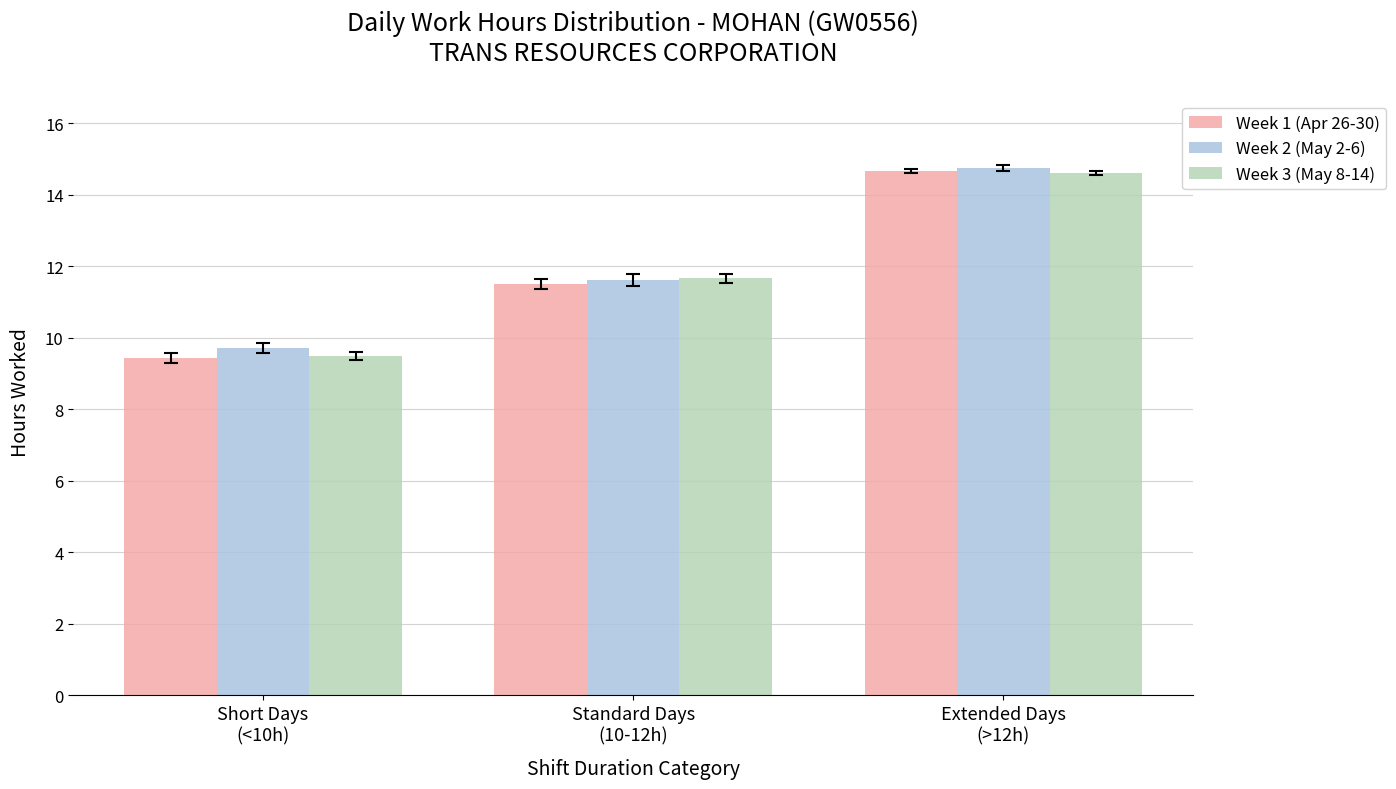

Reading right to left, list all the values displayed in this chart.

Week 1 (Apr 26-30): Extended Days
(>12h)=14.7	Standard Days
(10-12h)=11.5	Short Days
(<10h)=9.4
Week 2 (May 2-6): Extended Days
(>12h)=14.8	Standard Days
(10-12h)=11.6	Short Days
(<10h)=9.7
Week 3 (May 8-14): Extended Days
(>12h)=14.6	Standard Days
(10-12h)=11.7	Short Days
(<10h)=9.5